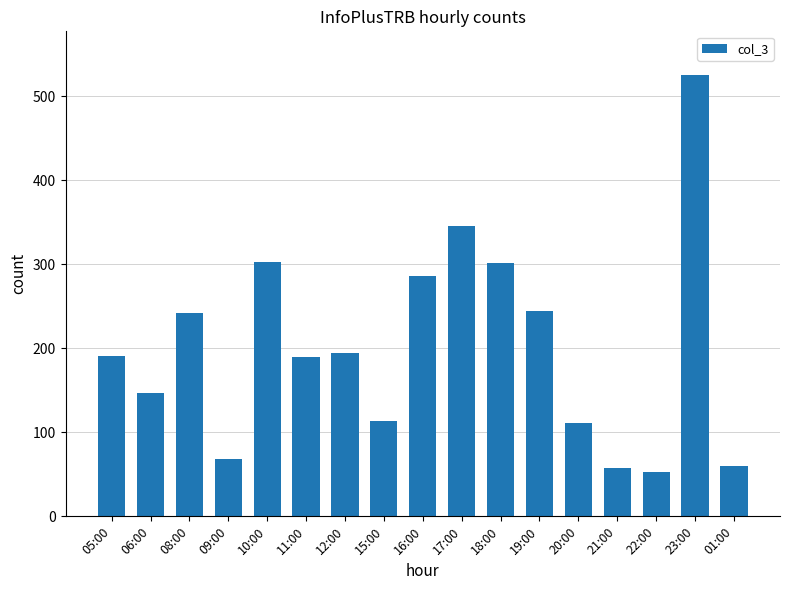

What is the ratio of the value at 08:00 to the value at 05:00?

1.3